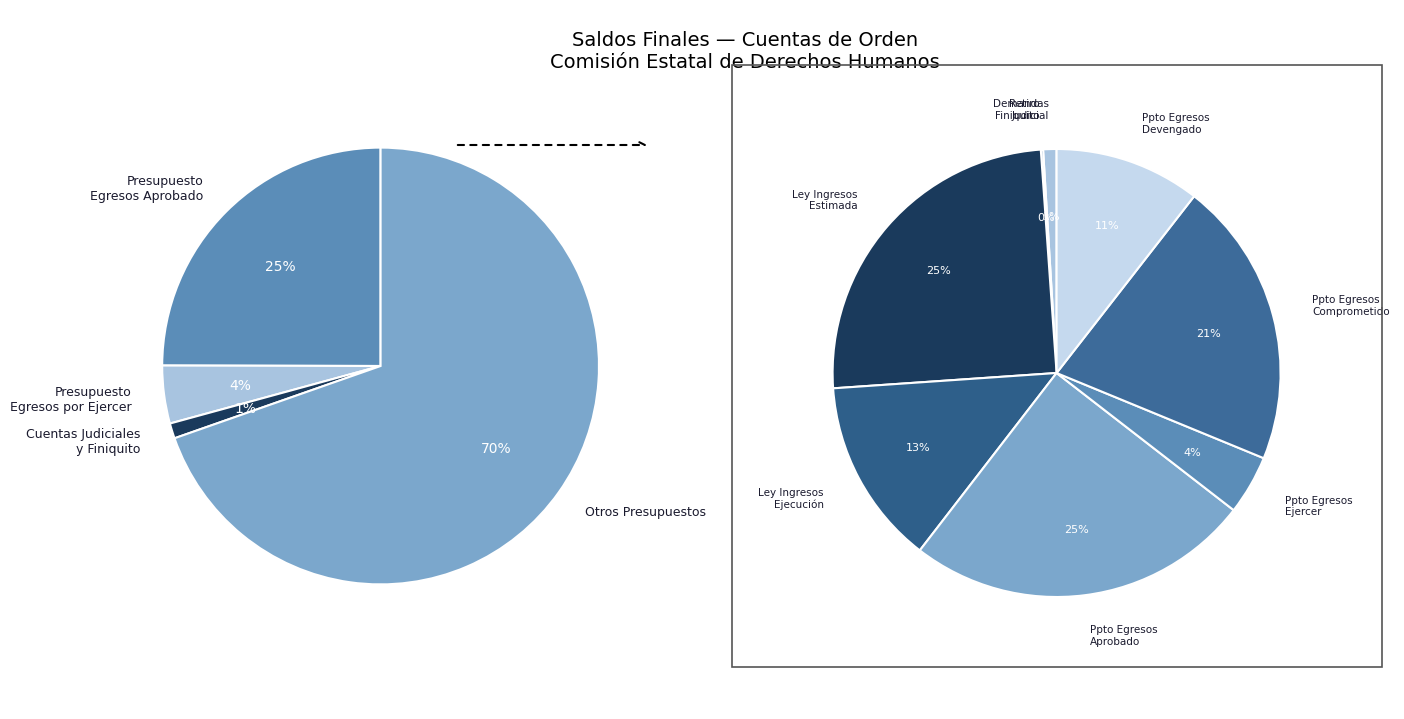

What percentage do Demandas Judicial en Proceso and Presupuesto de Egresos por Ejercer together represent?

5.2%